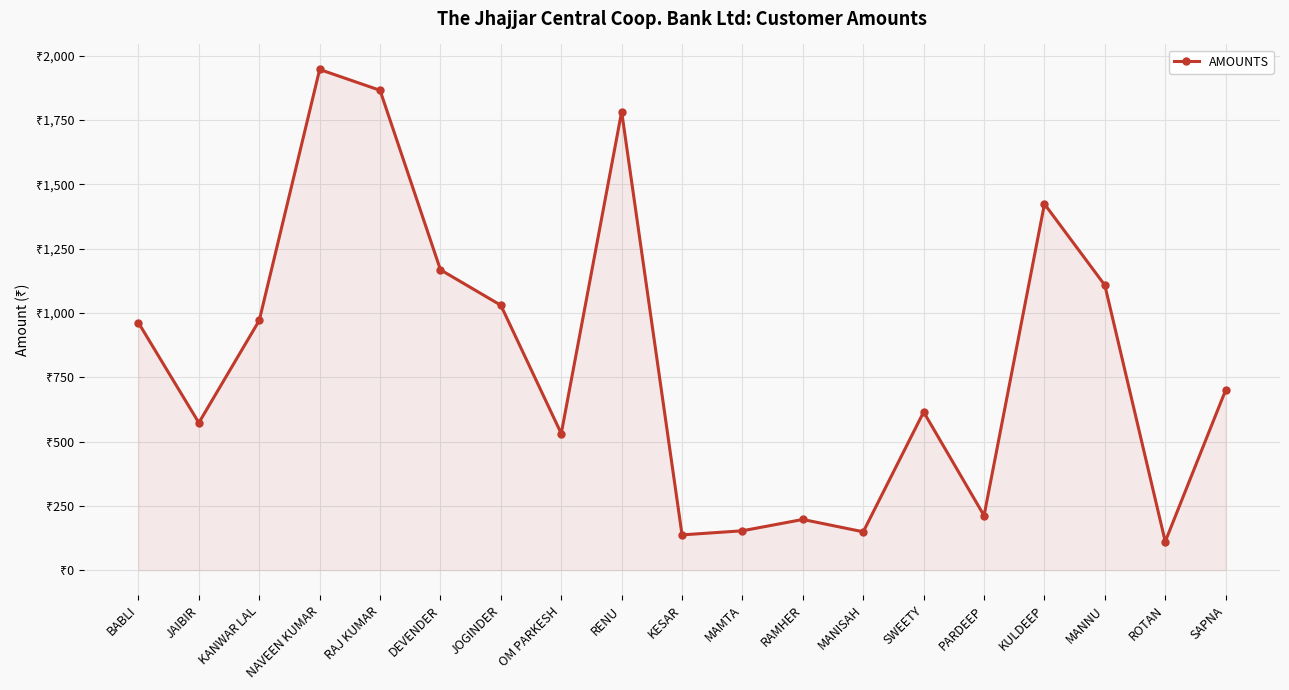

Which has a higher value, OM PARKESH or RENU?

RENU